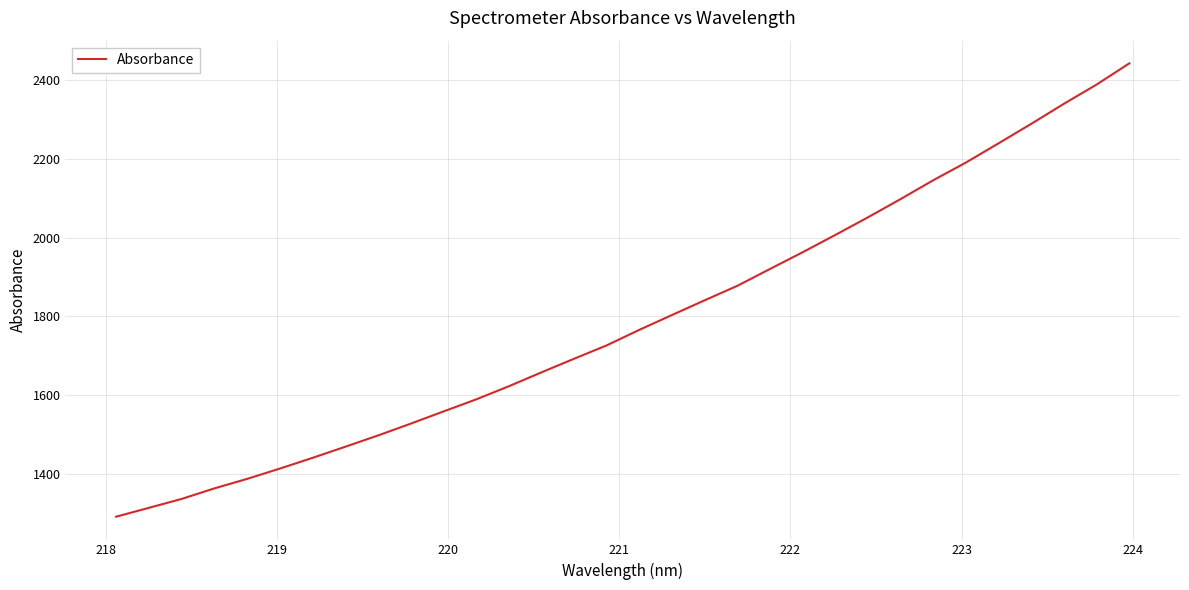

What is the smallest value displayed?

1290.6